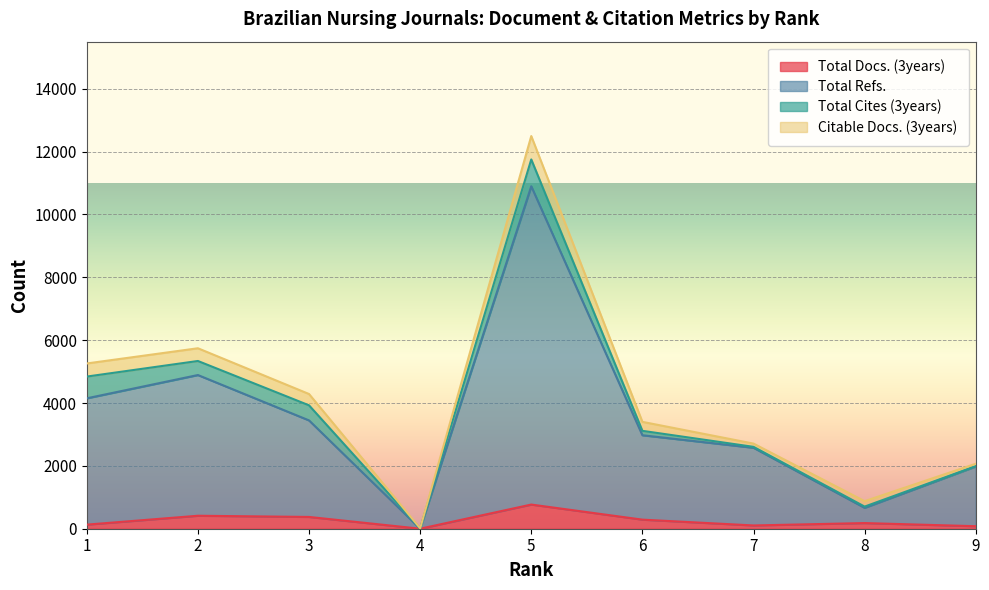

At how many categories does at least one series exceed 7283?

1